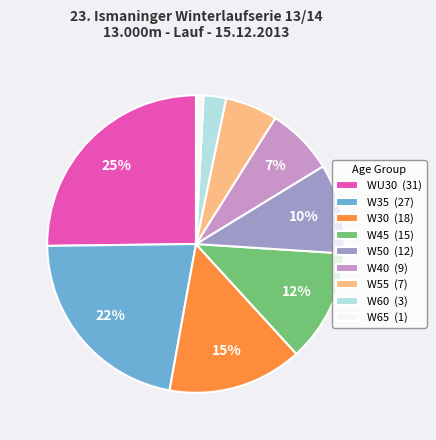

How many segments does this pie chart have?

9